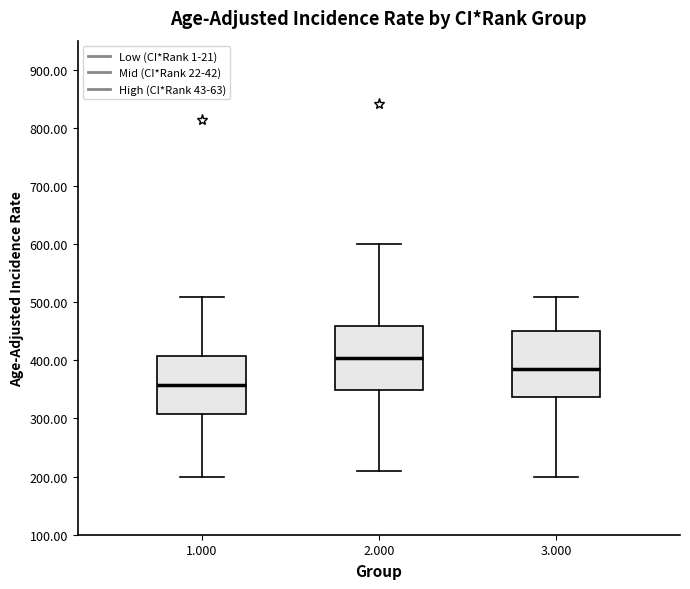

Reading left to right, read every box against the y-axis: the position of its median line, the range the box covers, and the ends of its whiskers. The values are not printed on the chart, so give them approximately, as read against the axis.

1.000: median 360, box 310 to 410, whiskers 200 to 510
2.000: median 400, box 350 to 460, whiskers 210 to 600
3.000: median 380, box 340 to 450, whiskers 200 to 510